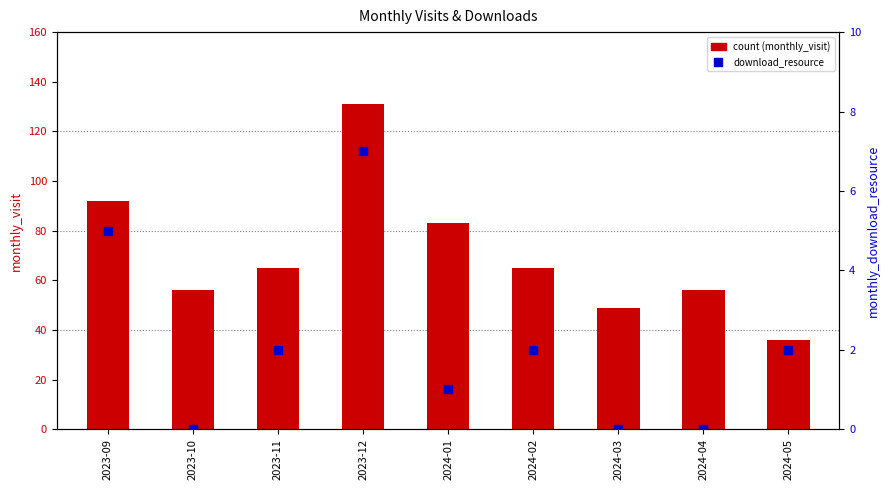

Which series has the largest Y range (max minus min)?

monthly_visit